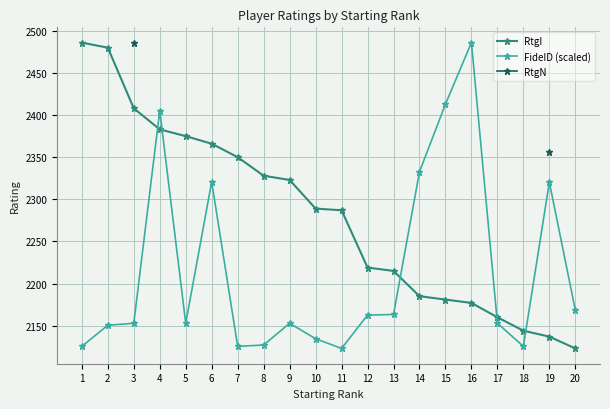

True or false: RtgI has a value of 4083.4 at 6.

False